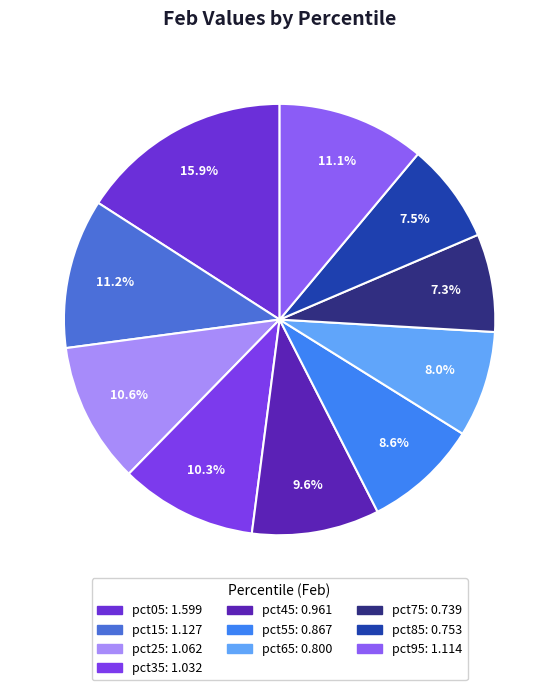

Does pct95 account for over 50% of the chart?

No